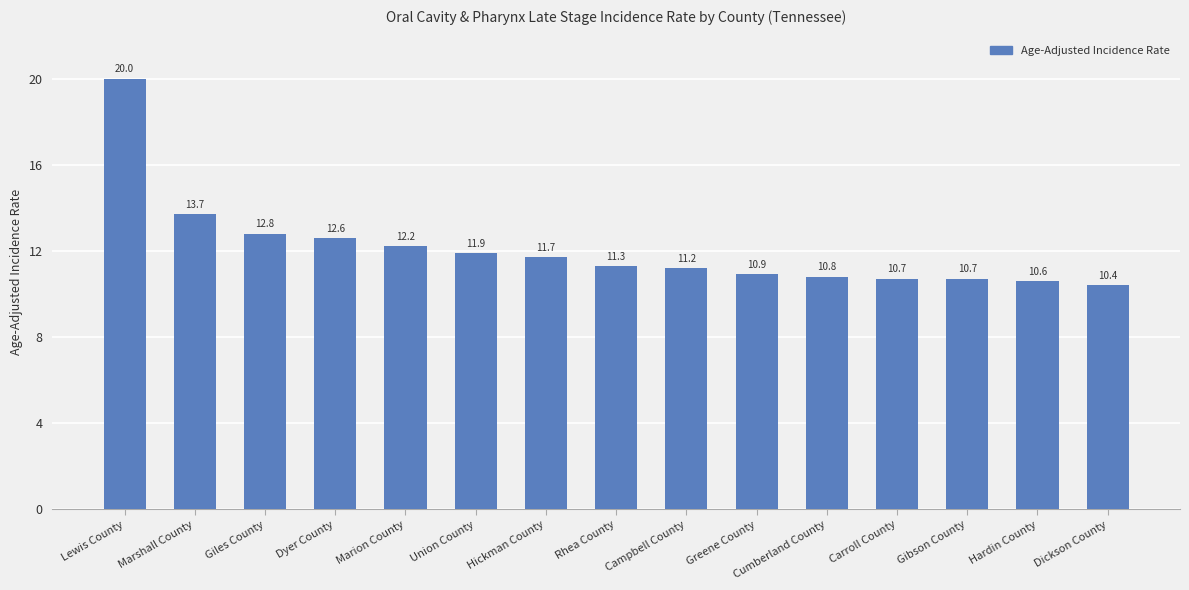

Which has a higher value, Dyer County or Rhea County?

Dyer County